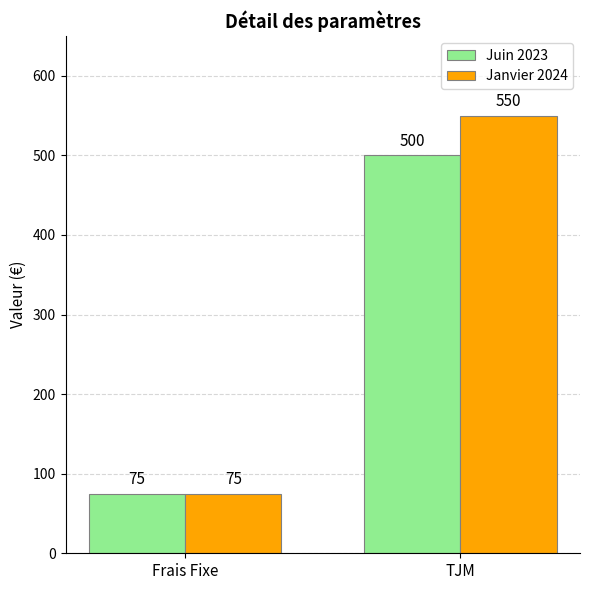

At which category is the sum across all series the highest?

TJM